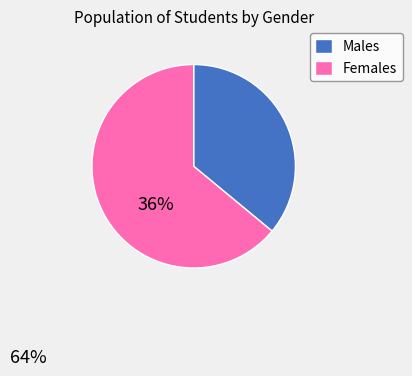

Rank the categories by value from lowest to highest.

Males, Females